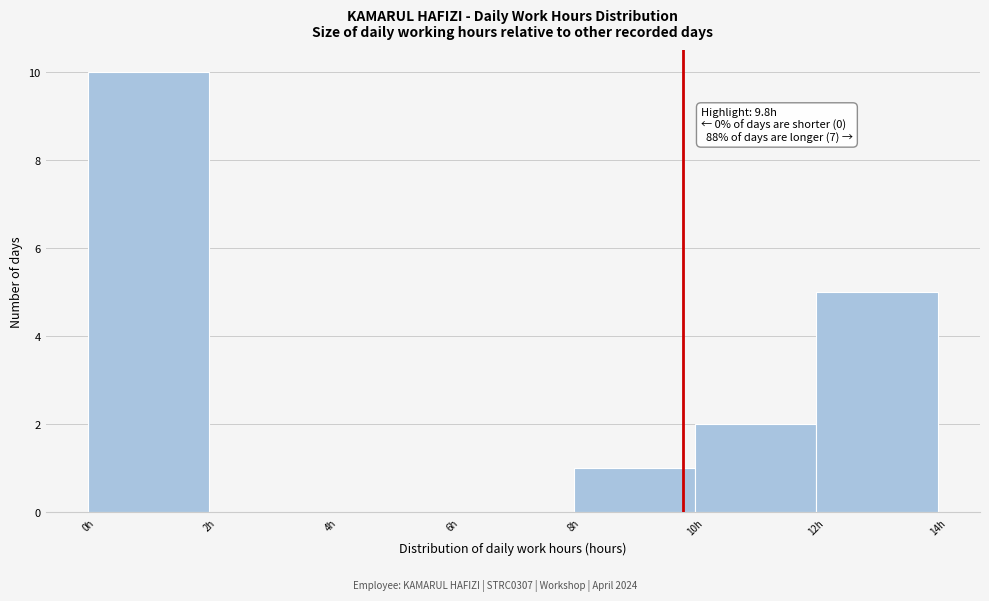

Which range on the x-axis has the tallest bar?

0 to 2